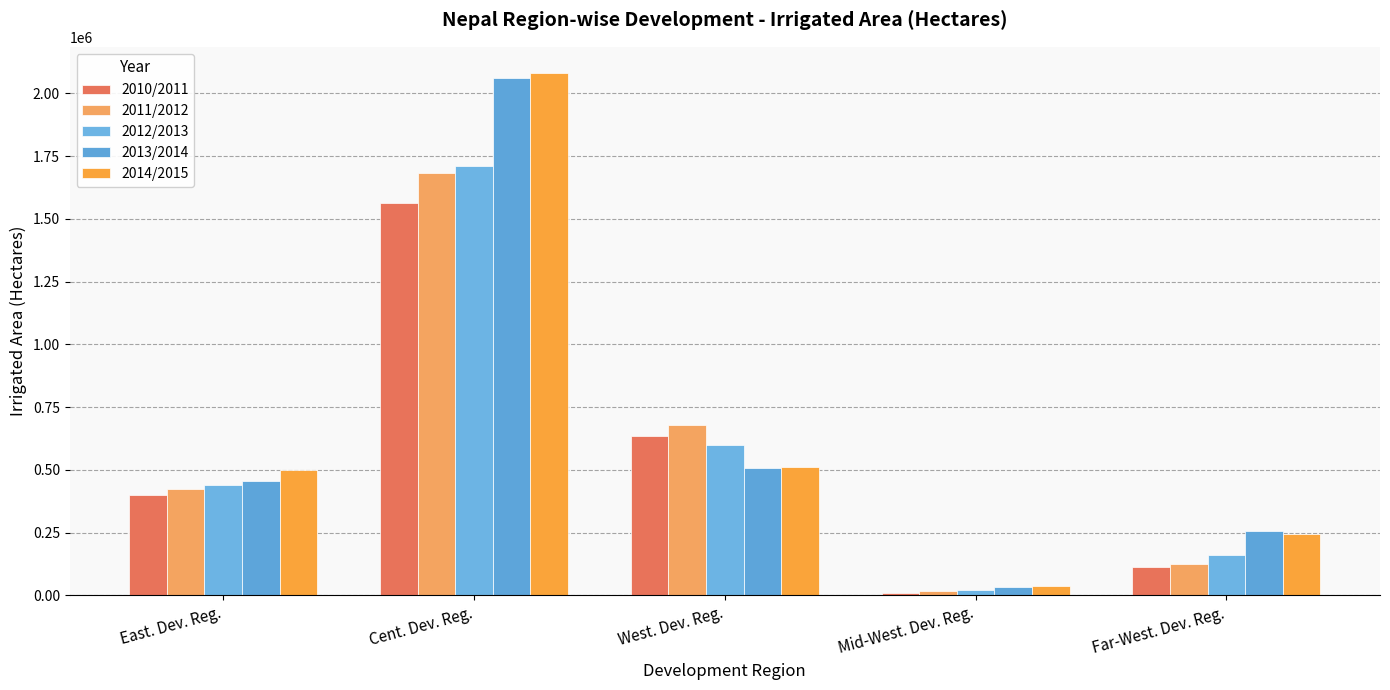

What are all the series names shown in the legend?

2010/2011, 2011/2012, 2012/2013, 2013/2014, 2014/2015